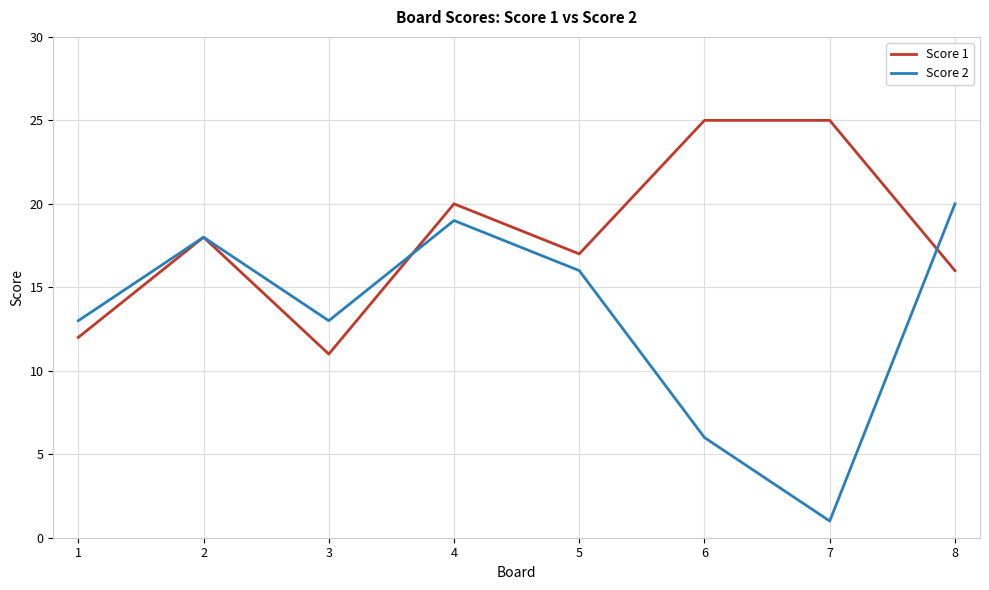

What is the difference between the maximum and minimum values in the Score 1 series?

14